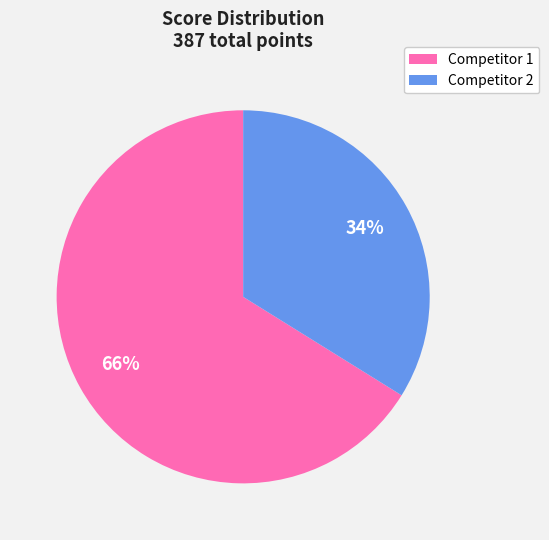

To the nearest percent, what is the difference between the largest and smallest slice percentages?

32%